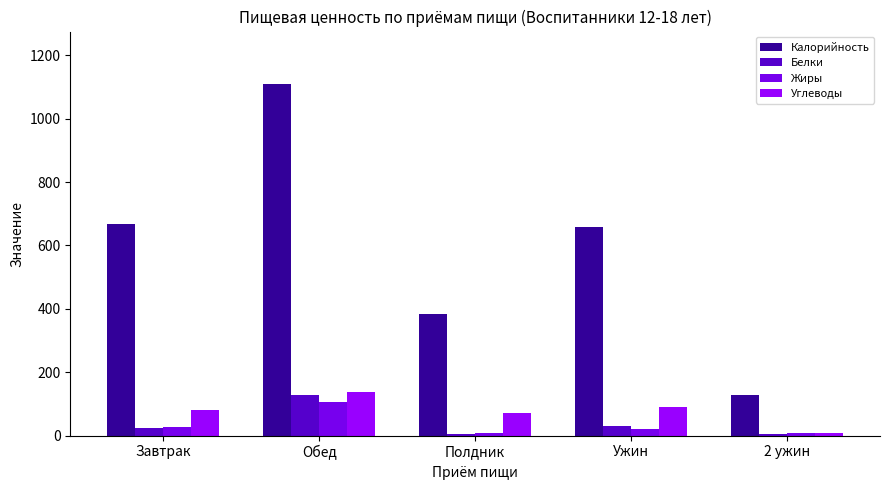

What is the difference between the Калорийность values at Обед and Полдник?

725.4